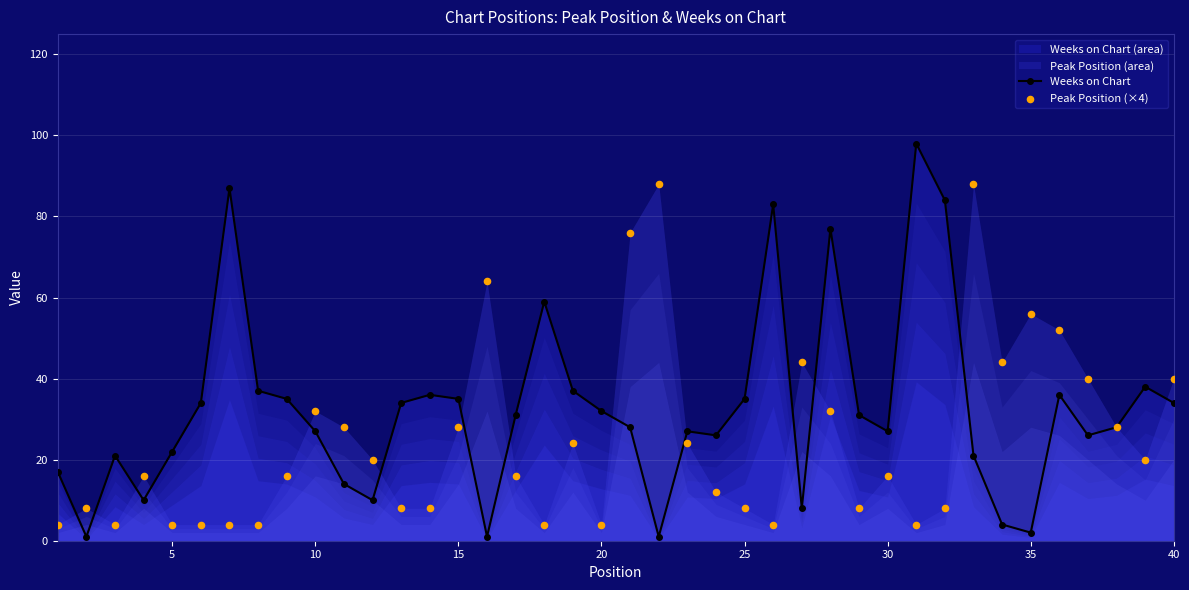

Which series contains the highest Y value?

Weeks on Chart